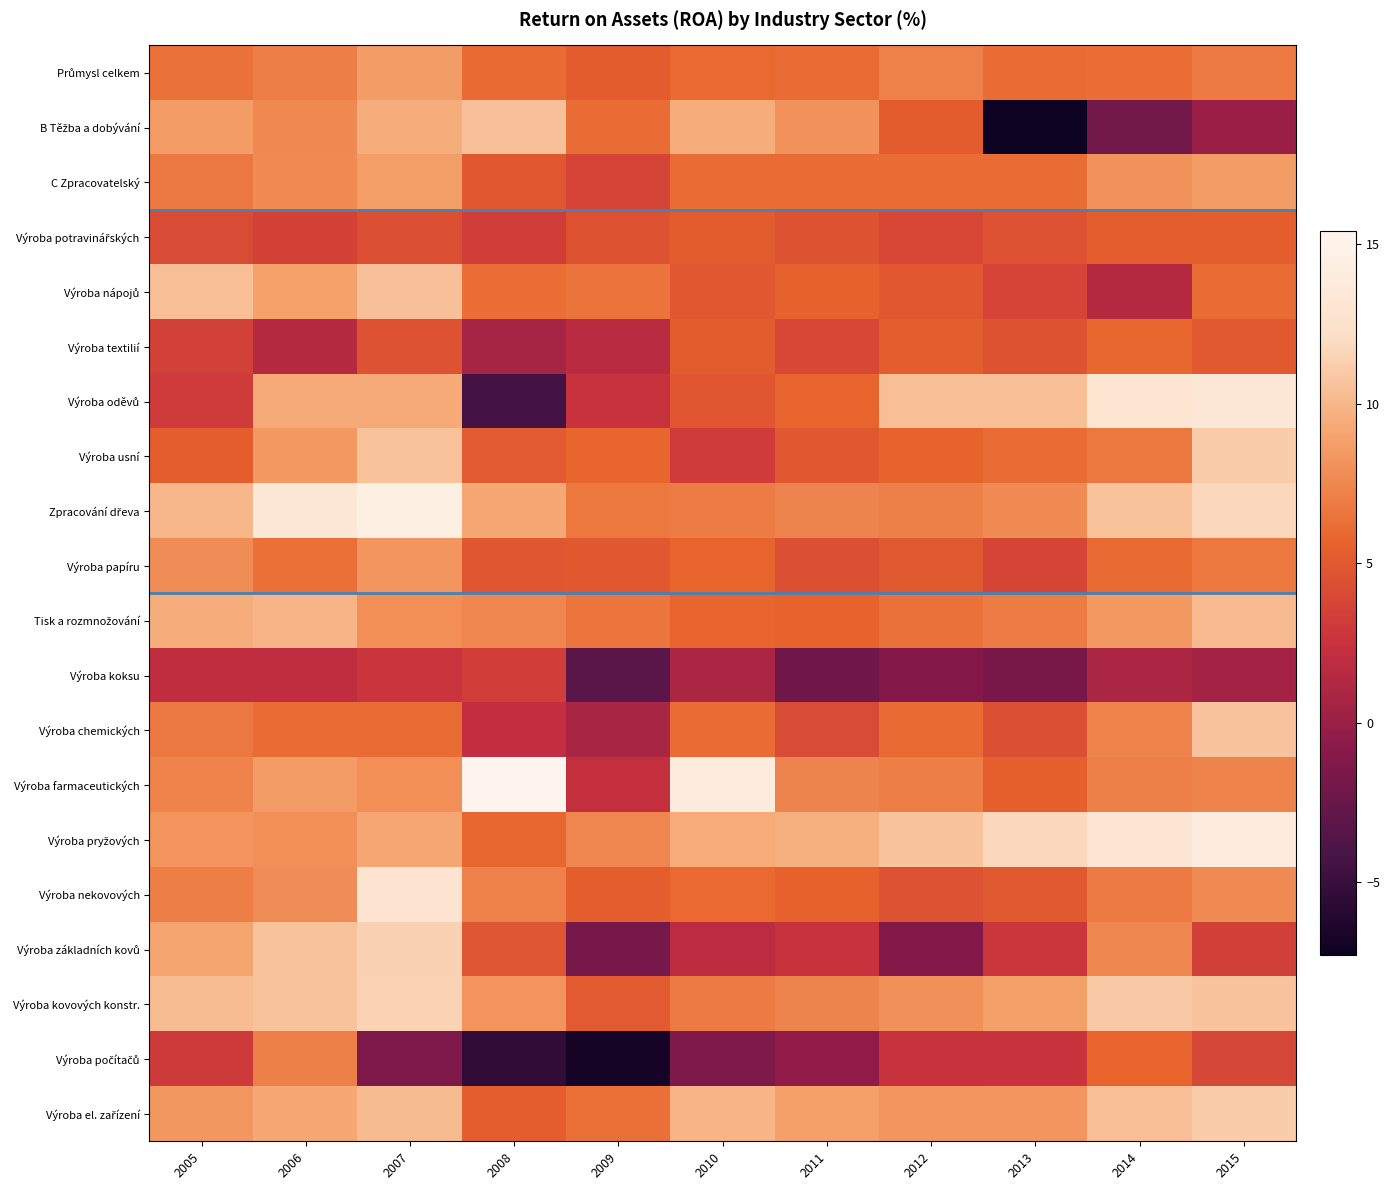

Count the number of data series in this chart.

20